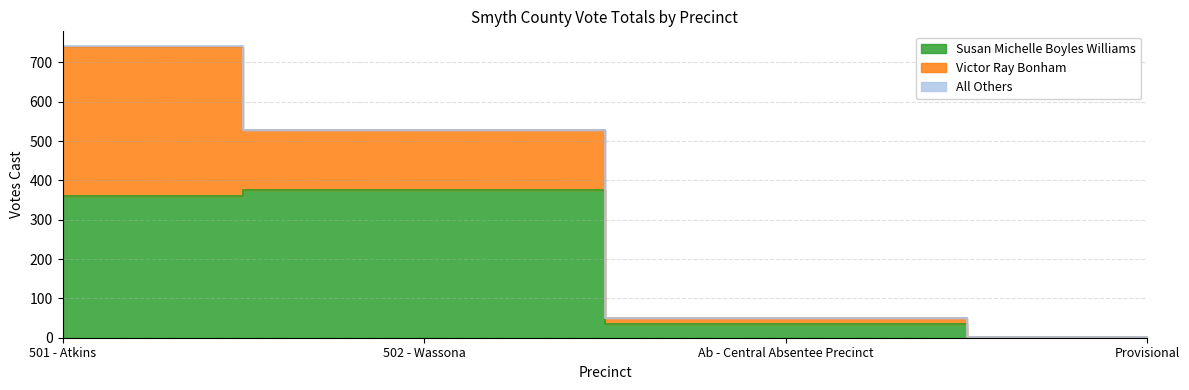

What is the difference between the maximum and minimum values in the Victor Ray Bonham series?

378